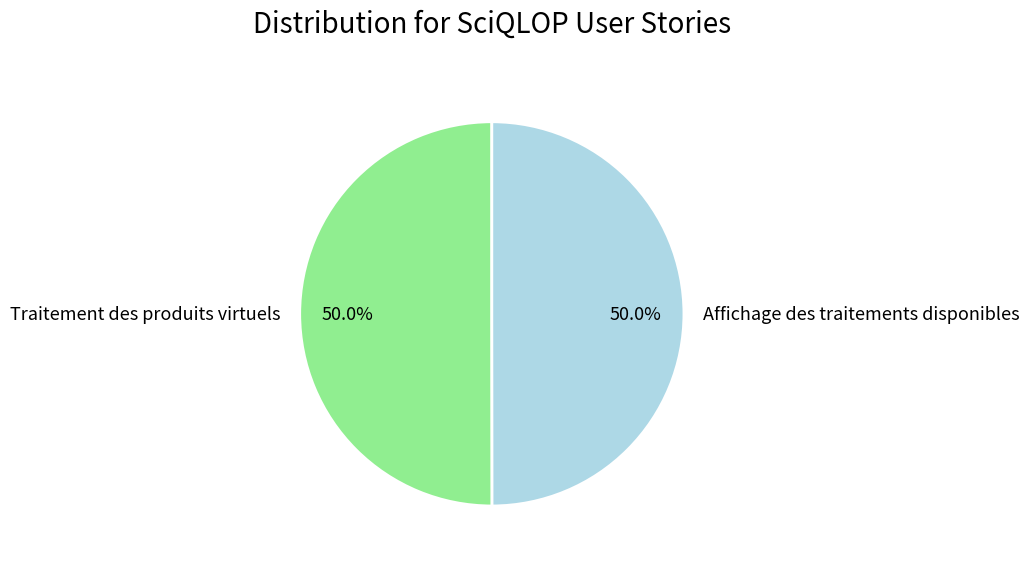

Do Traitement des produits virtuels and Affichage des traitements disponibles together represent more than half of the pie?

Yes